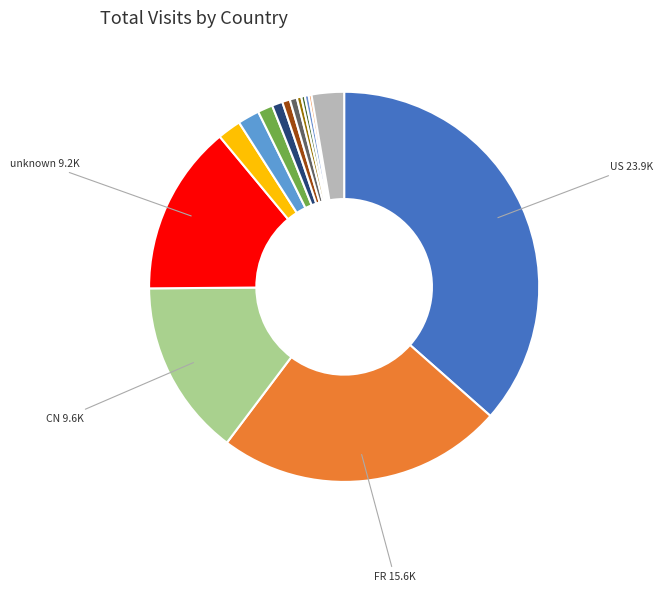

Which category has the biggest portion of the pie?

US